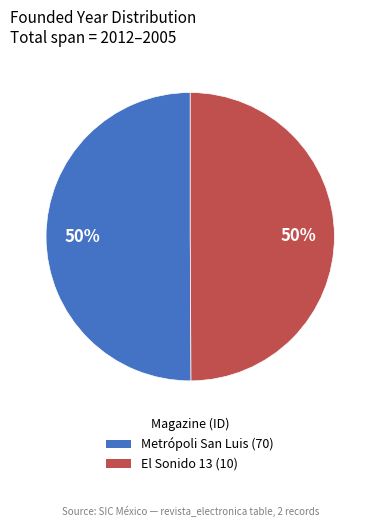

Count the number of slices in the pie.

2